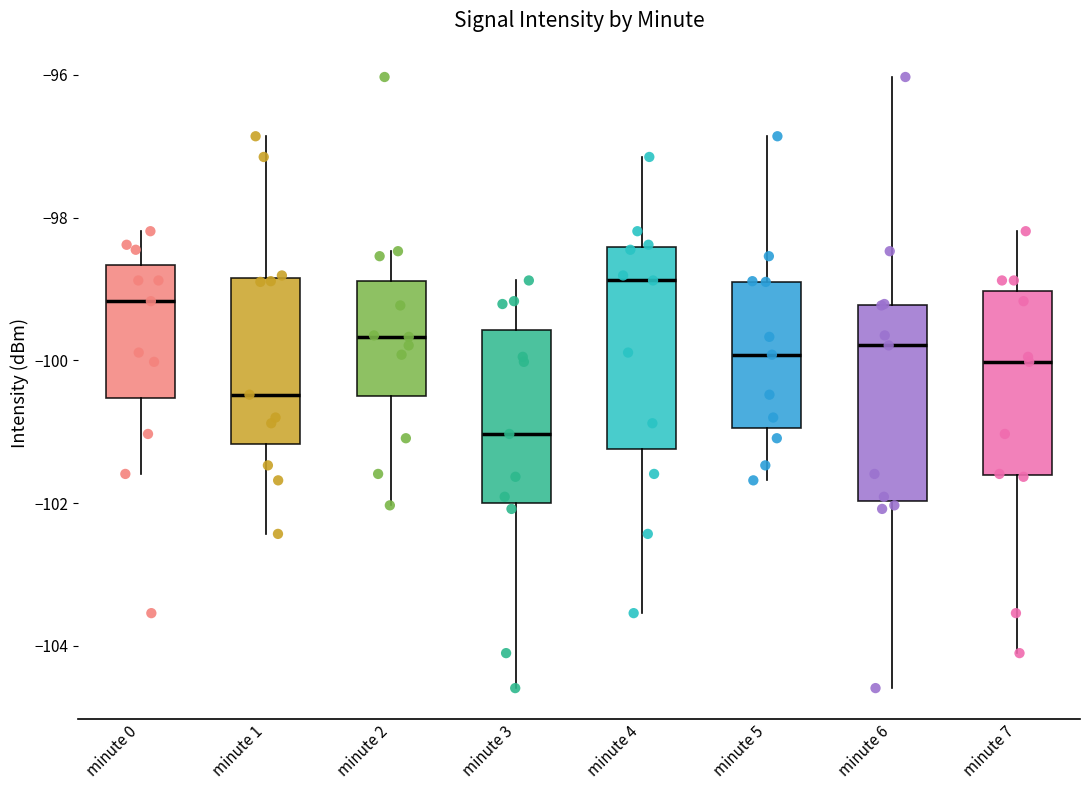

Reading left to right, read every box against the y-axis: the position of its median line, the range the box covers, and the ends of its whiskers. The values are not printed on the chart, so give them approximately, as read against the axis.

minute 0: median -99.2, box -100.6 to -98.6, whiskers -101.6 to -98.2
minute 1: median -100.4, box -101.2 to -98.8, whiskers -102.4 to -96.8
minute 2: median -99.6, box -100.6 to -98.8, whiskers -102.0 to -98.4
minute 3: median -101.0, box -102.0 to -99.6, whiskers -104.6 to -98.8
minute 4: median -98.8, box -101.2 to -98.4, whiskers -103.6 to -97.2
minute 5: median -100.0, box -101.0 to -98.8, whiskers -101.6 to -96.8
minute 6: median -99.8, box -102.0 to -99.2, whiskers -104.6 to -96.0
minute 7: median -100.0, box -101.6 to -99.0, whiskers -104.0 to -98.2